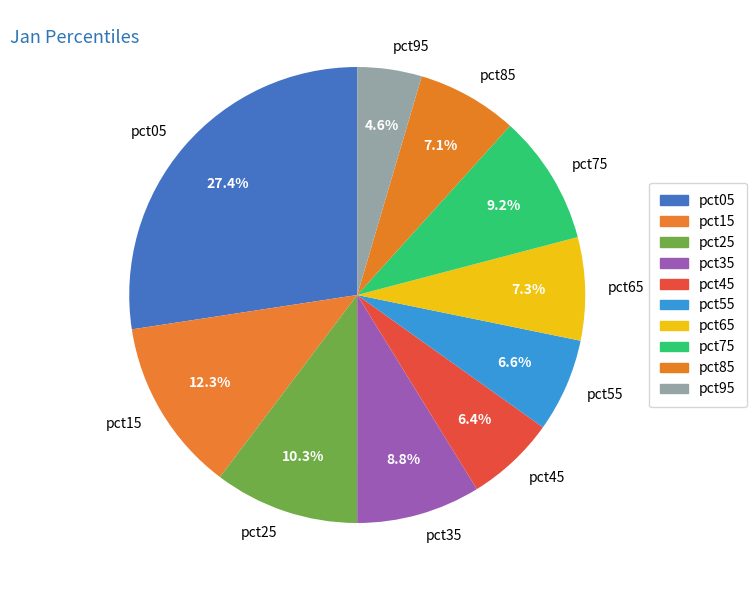

Which slice is the smallest?

pct95